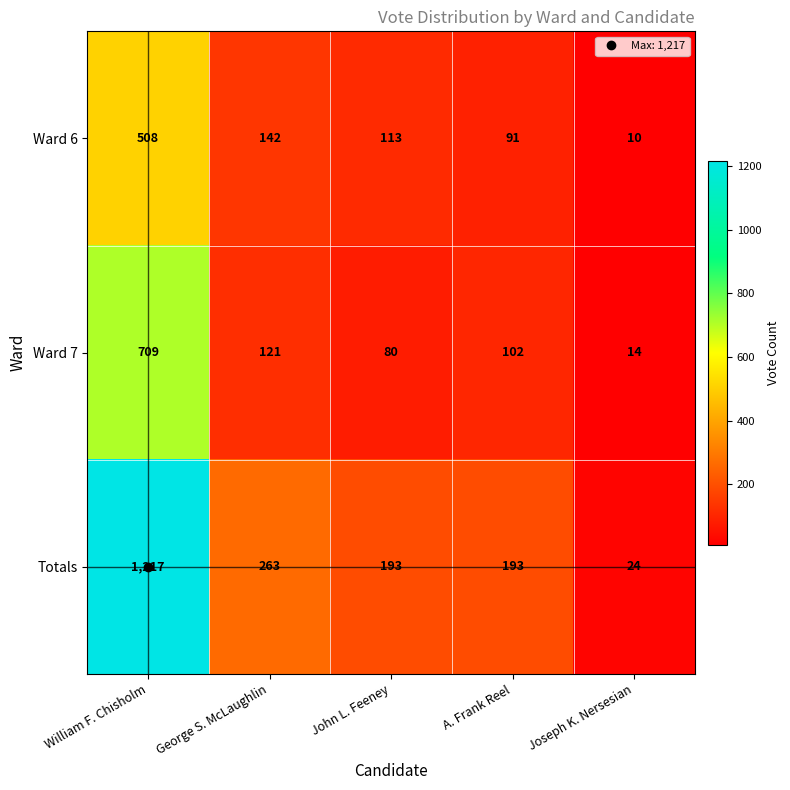

What is the minimum value shown in the chart?

10